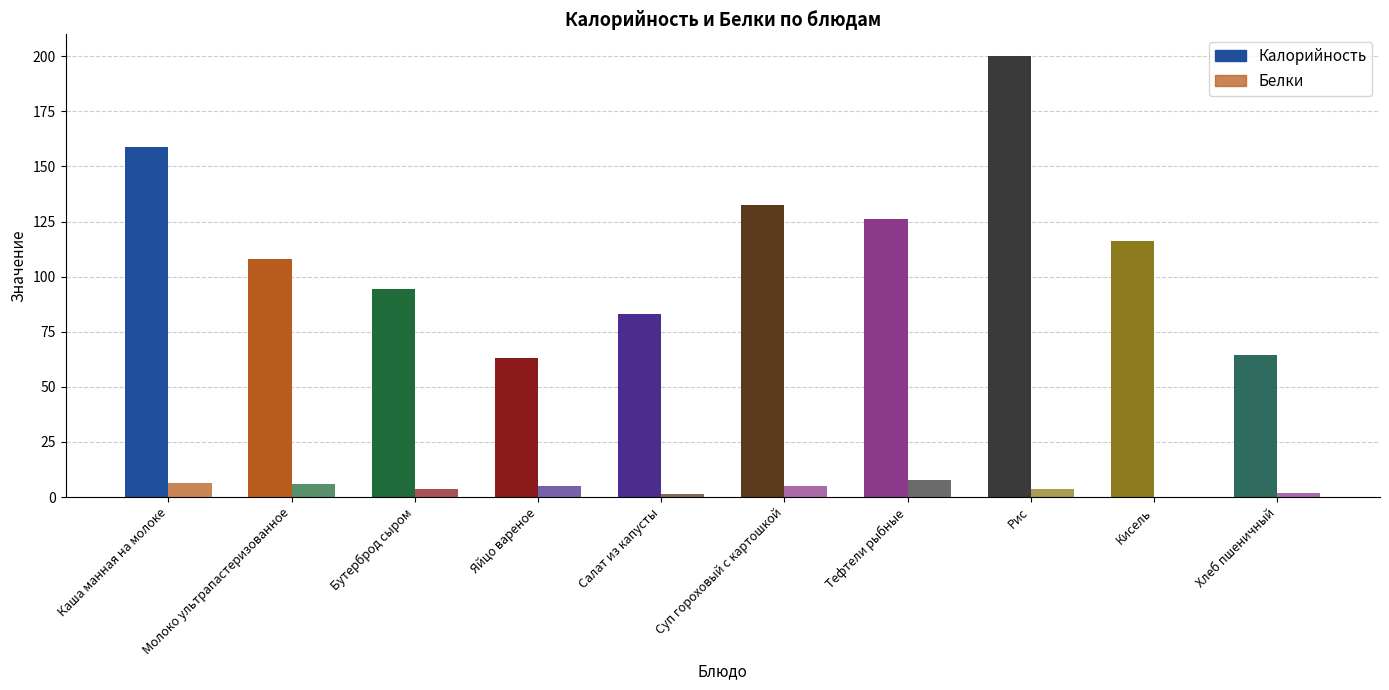

Is it true that Белки equals 5.8 at Молоко ультрапастеризованное?

True